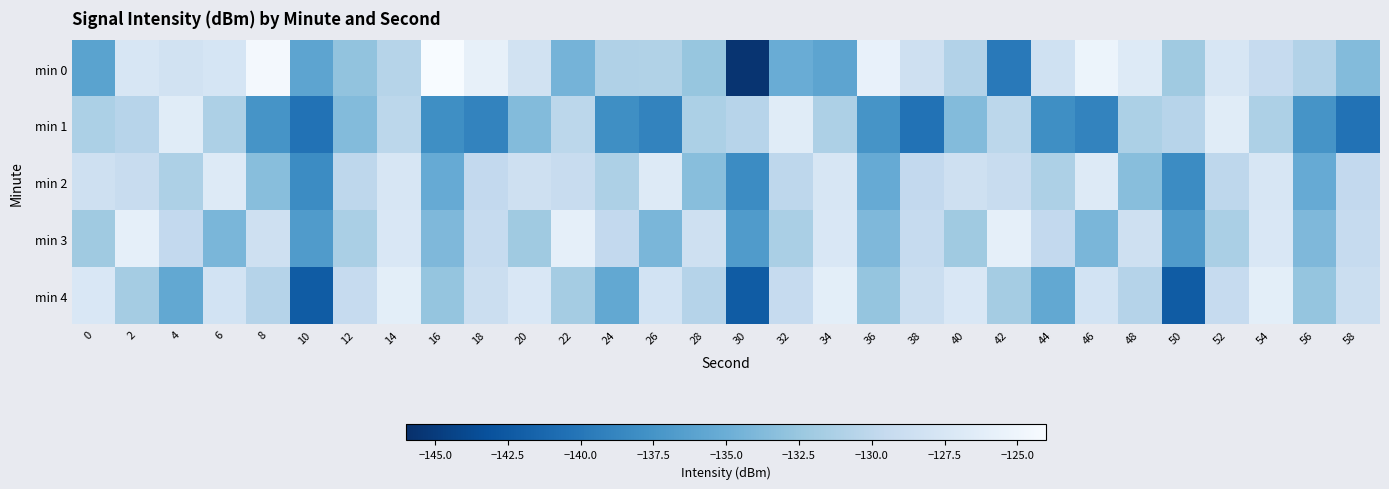

List the series in order of their peak value, lowest first.

min 2, min 1, min 4, min 3, min 0